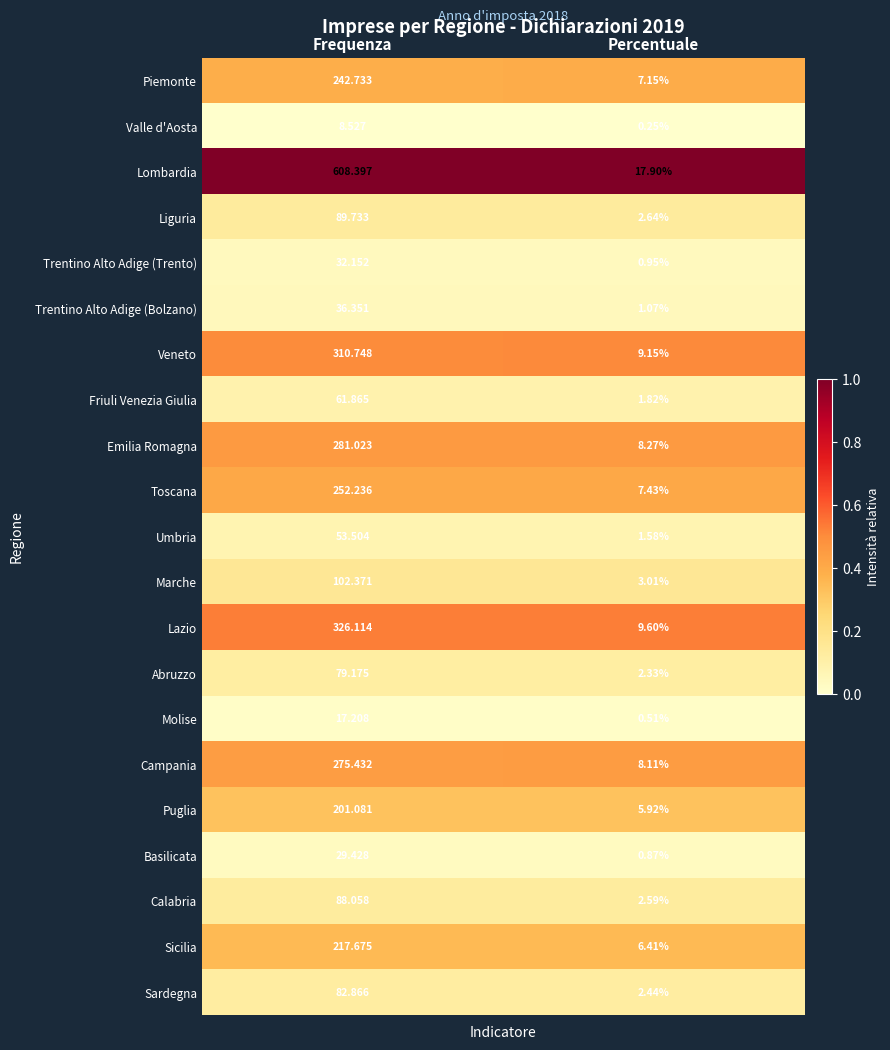

Where is Toscana nearest to the value 129?

Percentuale